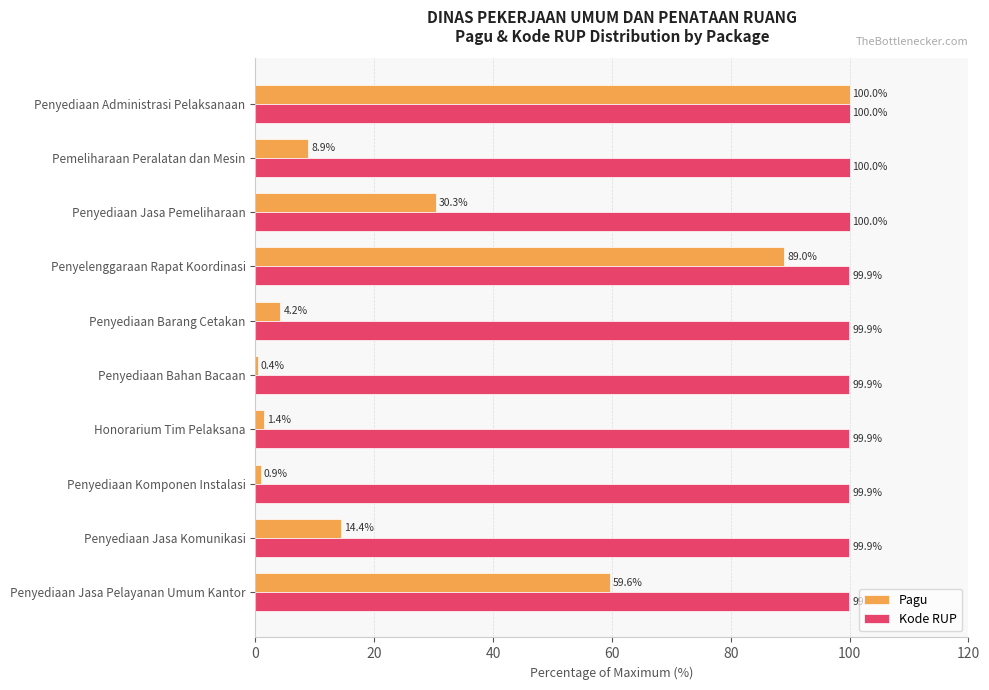

What is the maximum value shown in the chart?

100.0